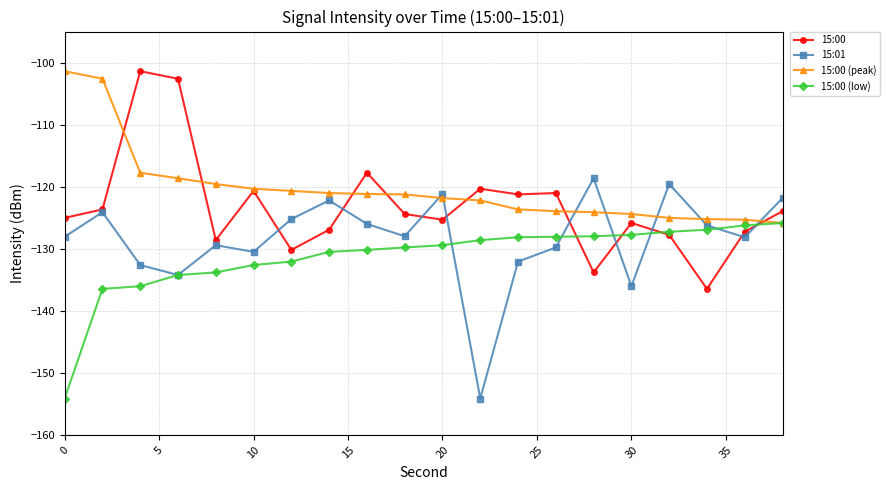

What is the value of the 15:00 (low) point at the 17th from the left?

-127.3